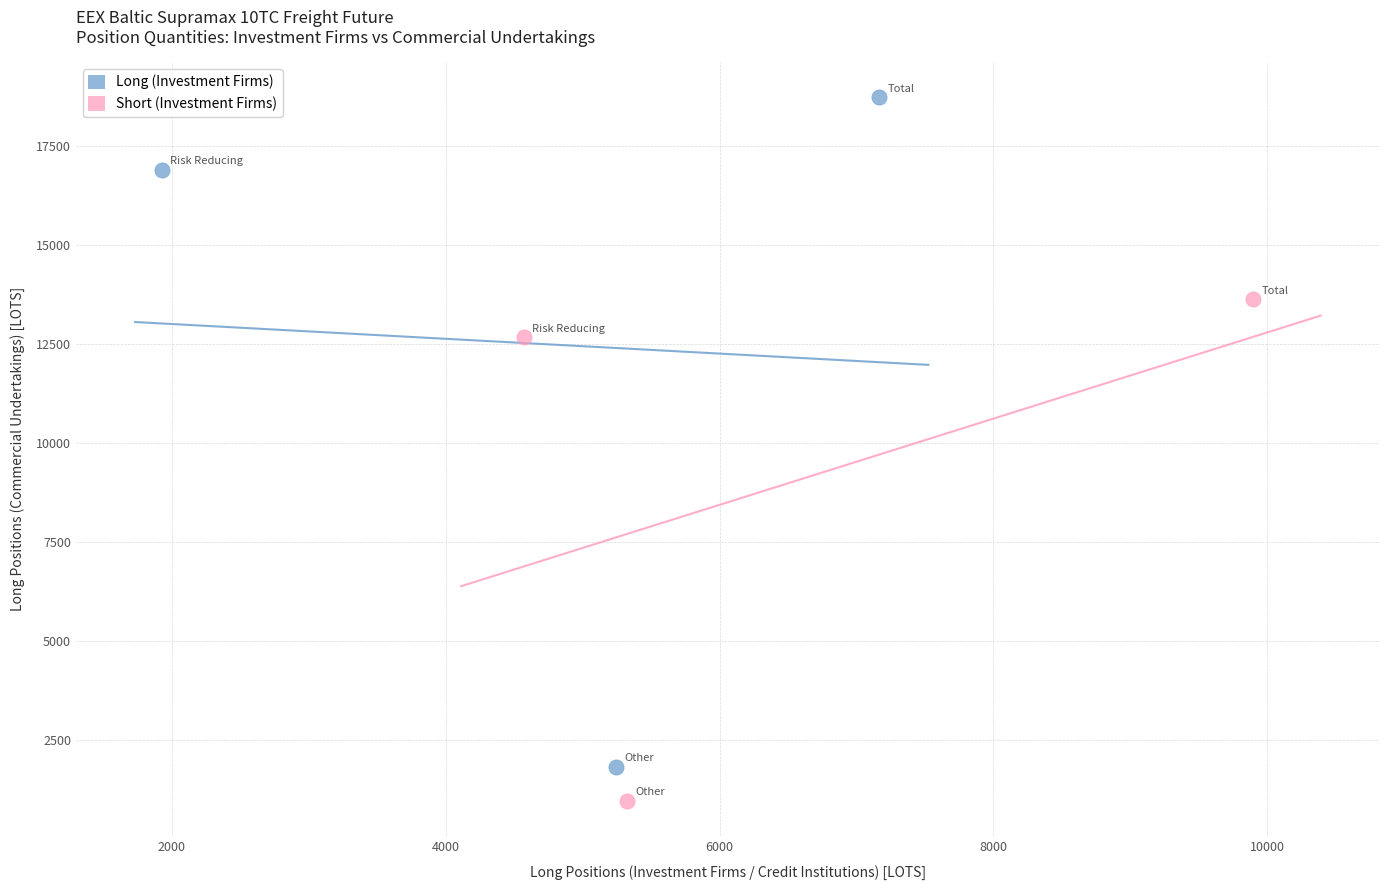

What are all the series names shown in the legend?

Long (Investment Firms), Short (Investment Firms)